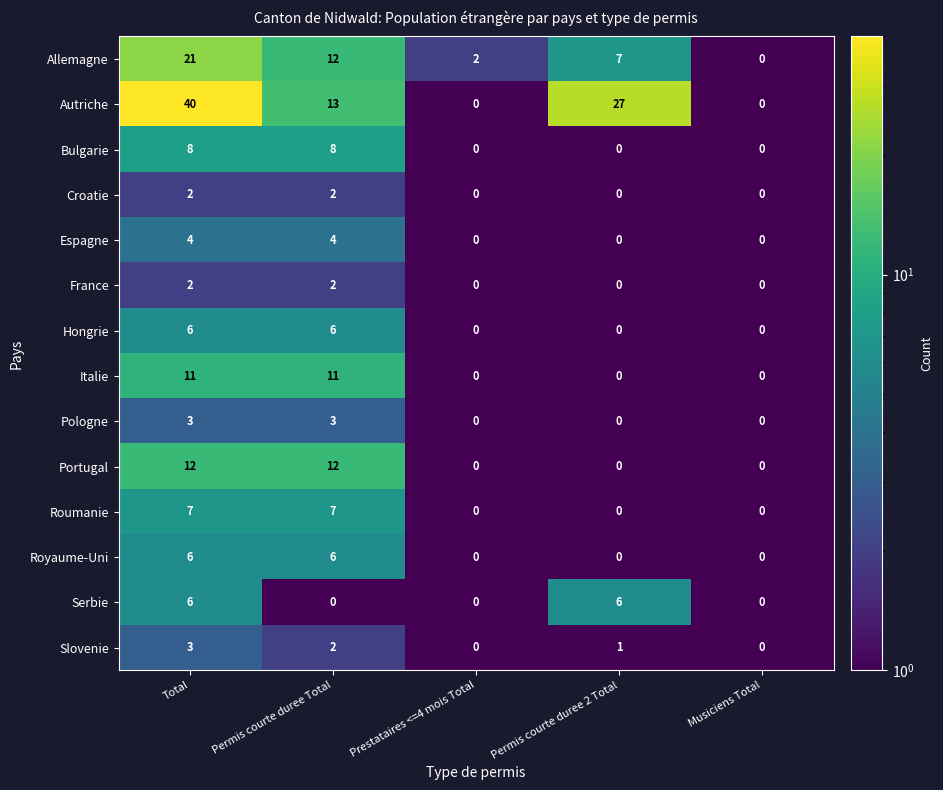

The Allemagne series shows 21 at Total. True or false?

True